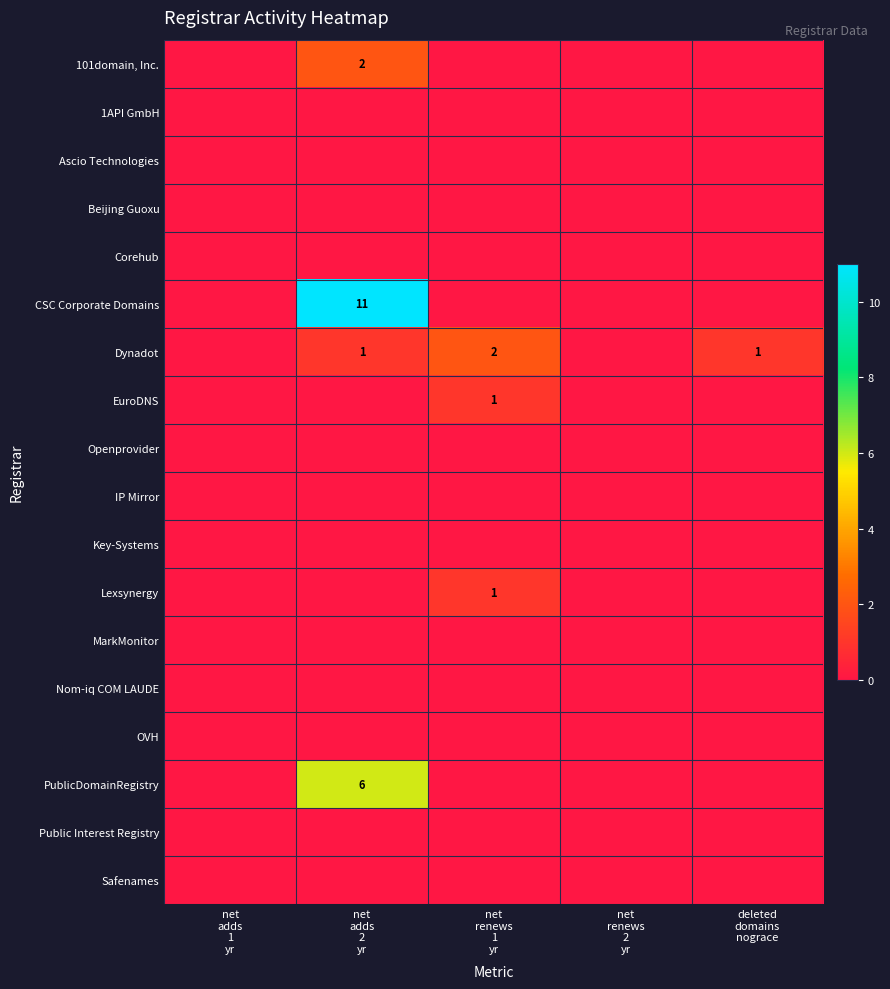

At which category is the sum across all series the highest?

net
adds
2
yr